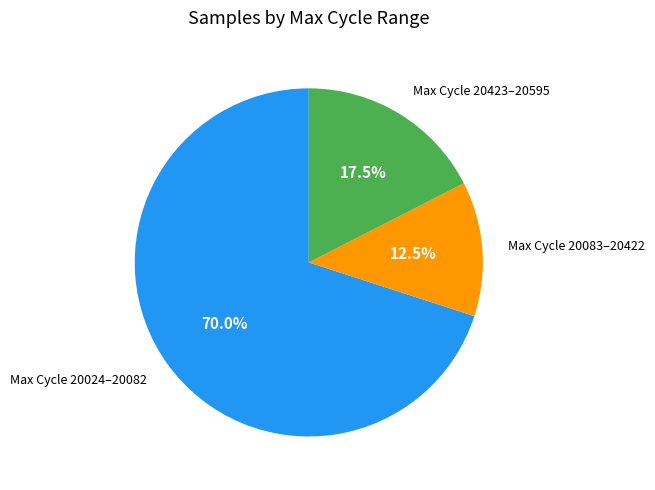

Rank the categories by value from lowest to highest.

Max Cycle 20083–20422, Max Cycle 20423–20595, Max Cycle 20024–20082